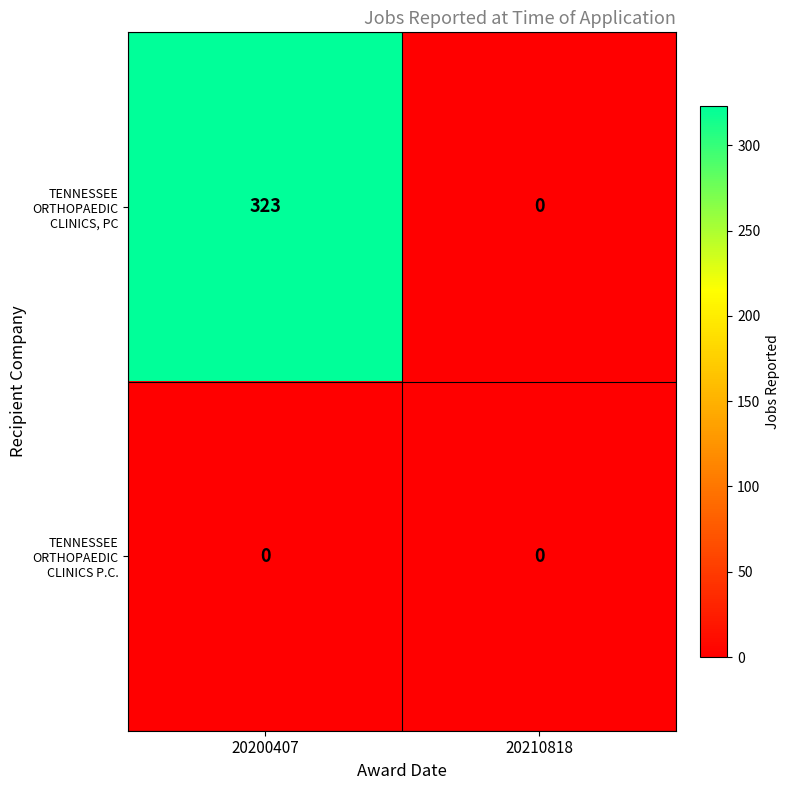

Reading right to left, list all the values displayed in this chart.

TENNESSEE ORTHOPAEDIC CLINICS, PC: 20210818=0	20200407=323
TENNESSEE ORTHOPAEDIC CLINICS P.C.: 20210818=0	20200407=0